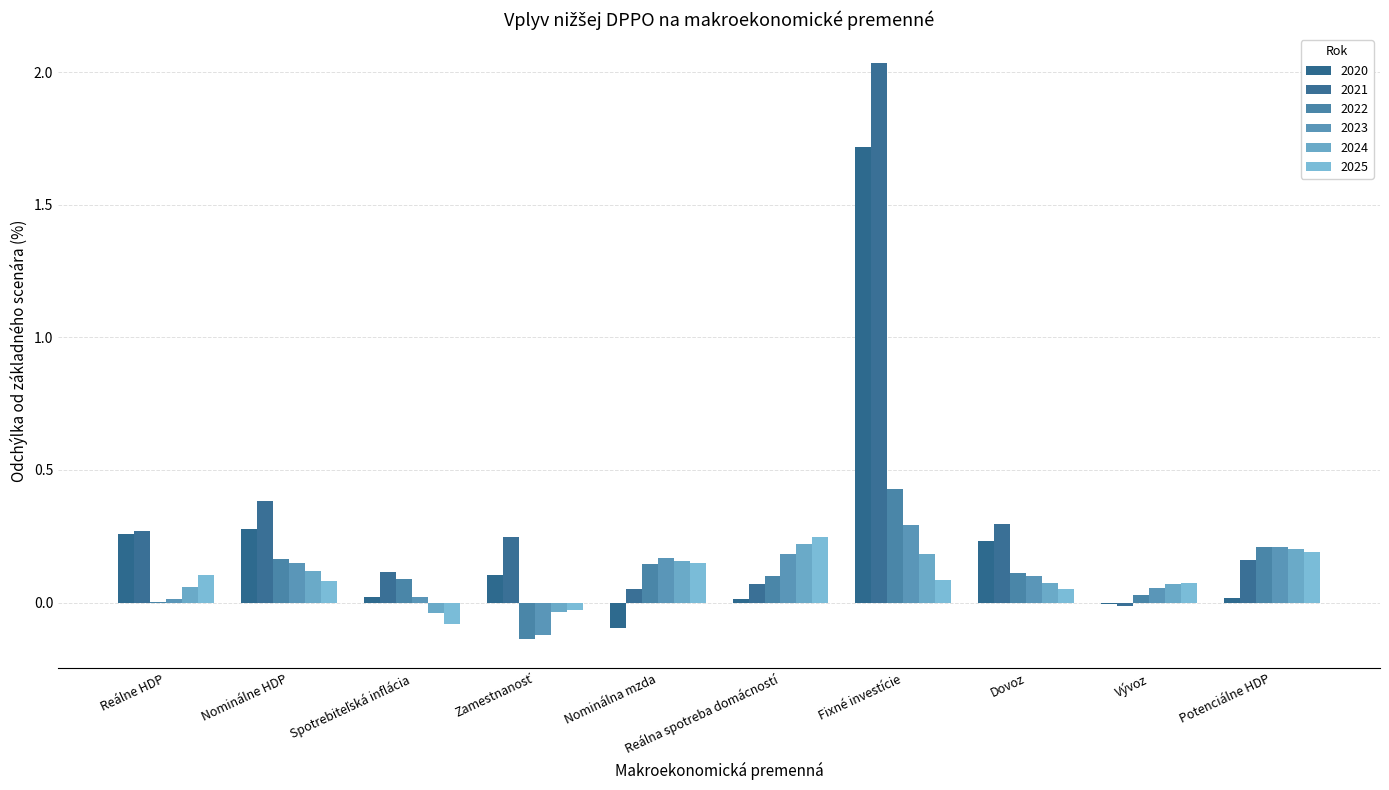

Are the bars grouped side by side (vs. stacked)?

Yes